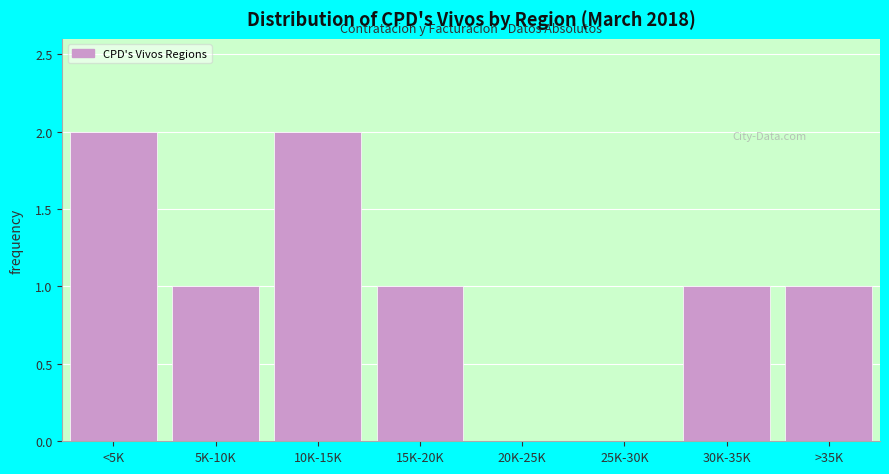

Reading left to right, what are all the values shown in this chart?

<5K=2	5K-10K=1	10K-15K=2	15K-20K=1	20K-25K=0	25K-30K=0	30K-35K=1	>35K=1